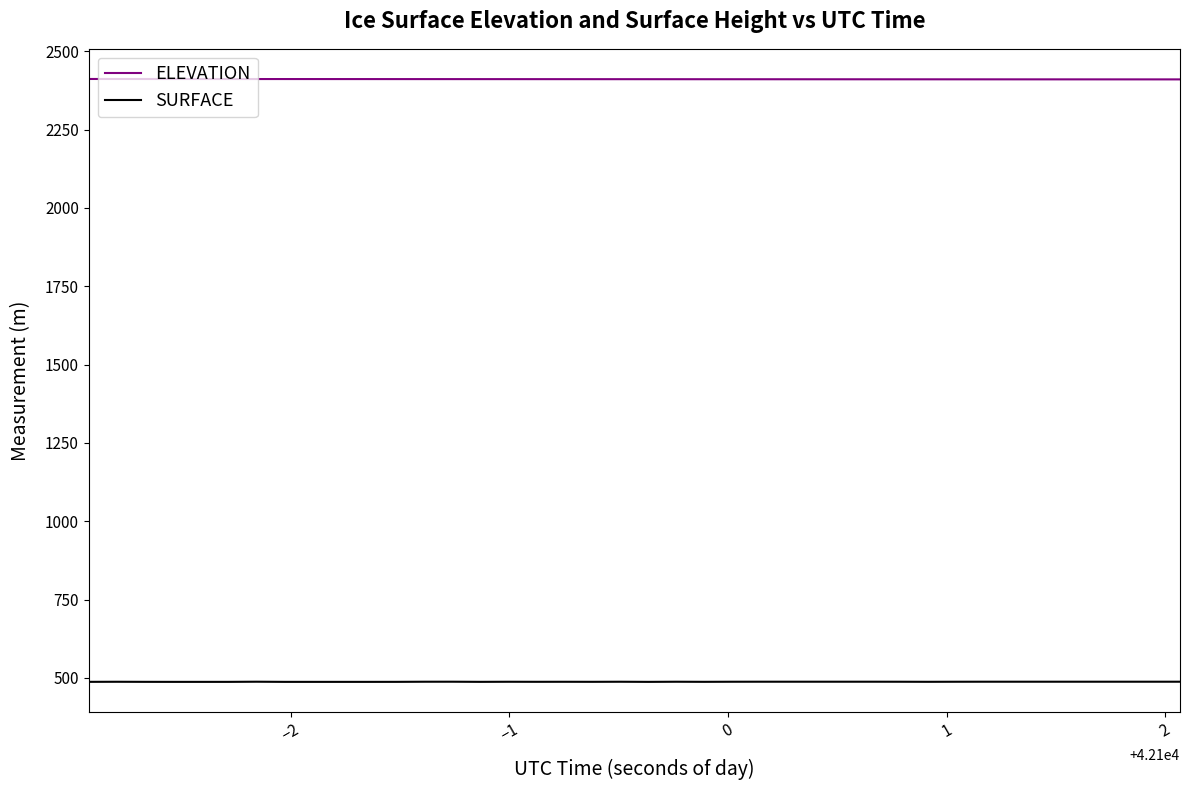

True or false: ELEVATION and SURFACE cross at least once.

False